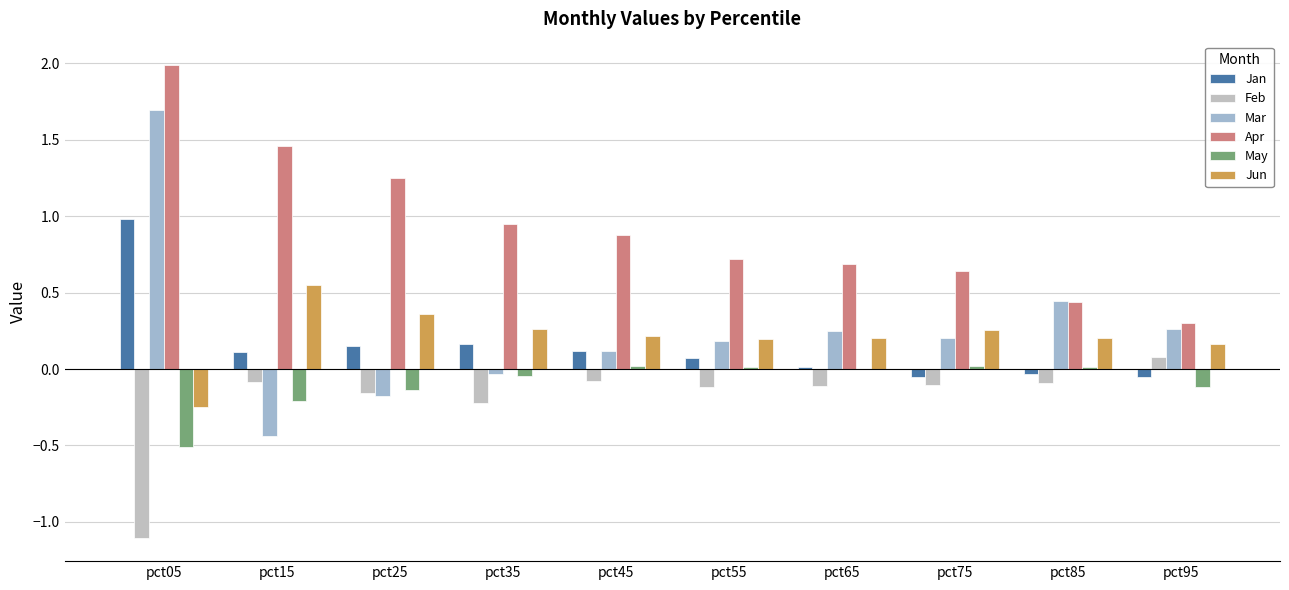

Are the bars grouped side by side (vs. stacked)?

Yes